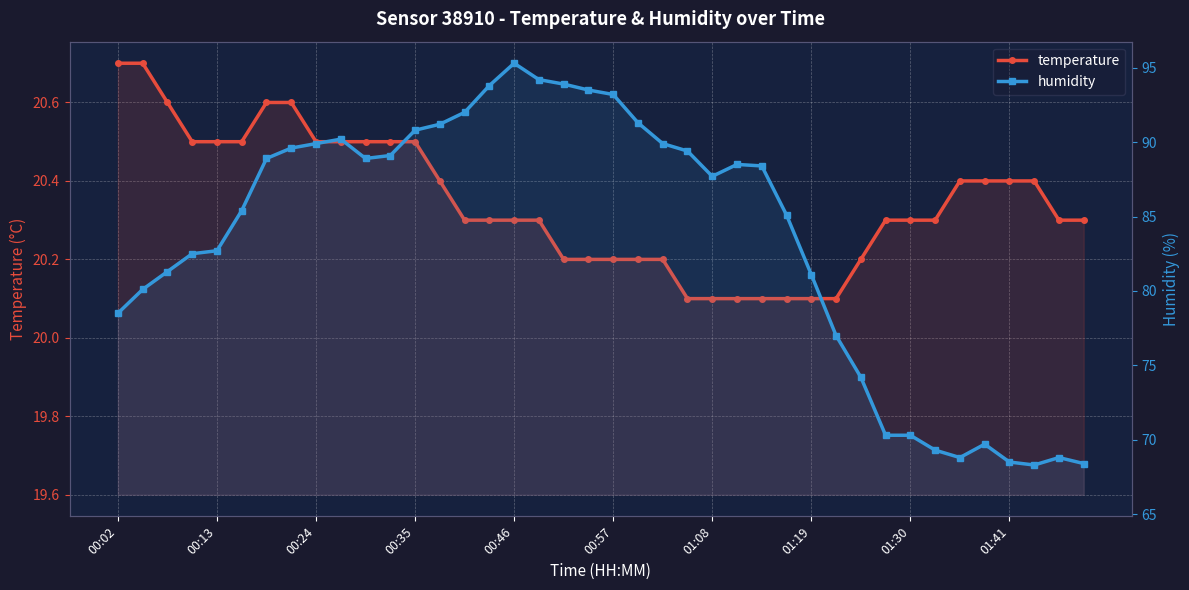

List the labels in order of humidity value, smallest first.

37, 39, 36, 34, 38, 33, 35, 31, 32, 30, 29, 00:02, 00:13, 28, 00:24, 00:35, 00:46, 27, 00:57, 24, 26, 25, 01:08, 10, 11, 23, 01:19, 01:30, 22, 01:41, 12, 13, 21, 14, 20, 19, 15, 18, 17, 16